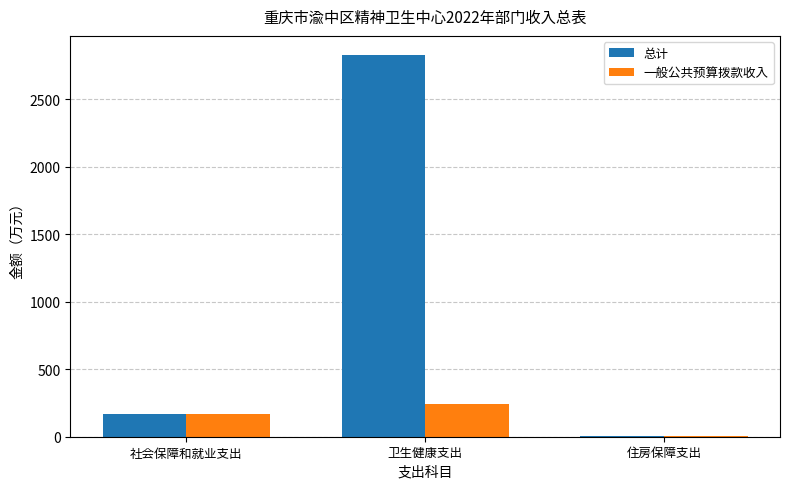

At which category is the sum across all series the highest?

卫生健康支出